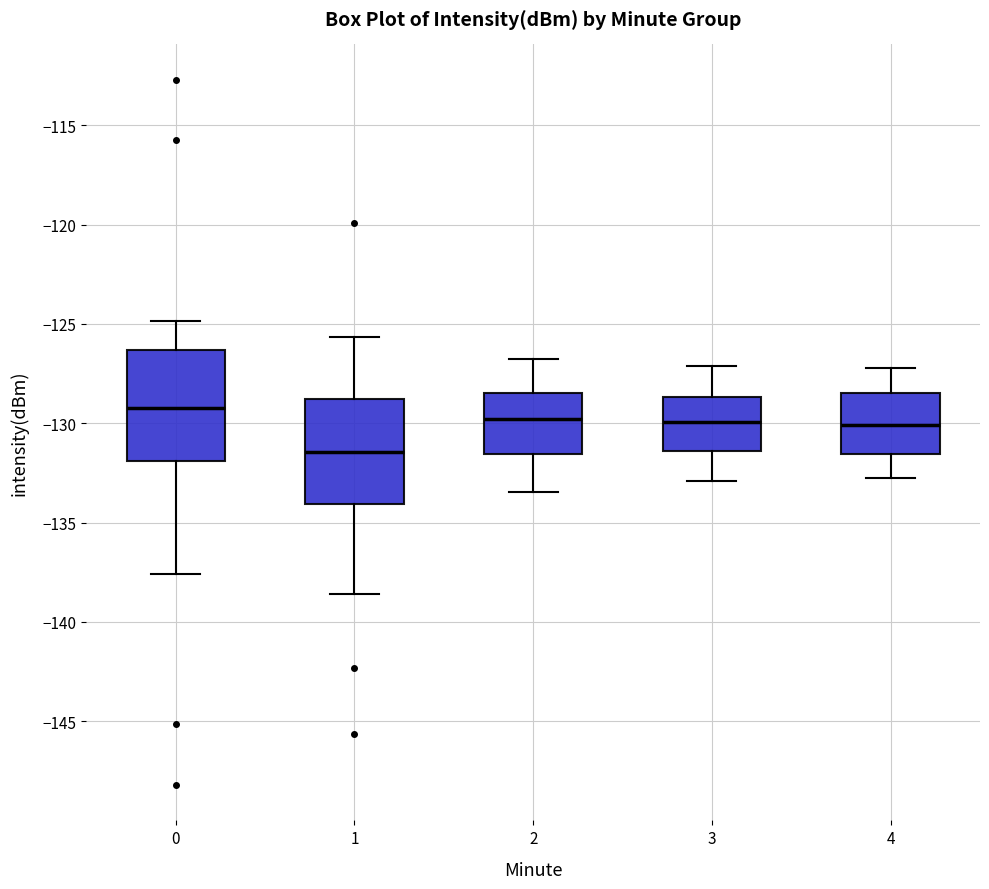

Where does the upper whisker of the box at x = 0 end on the y-axis? The values are not printed on the chart, so give them approximately, as read against the axis.

-125.0